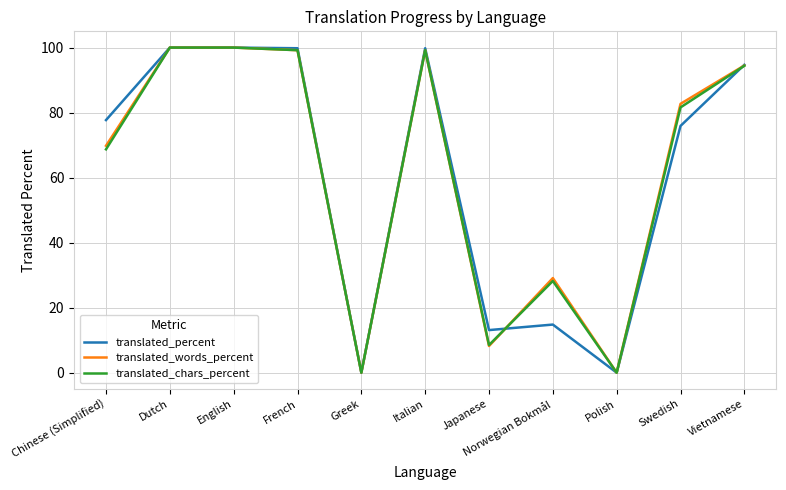

The value of translated_words_percent at Vietnamese is 94.5. True or false?

True